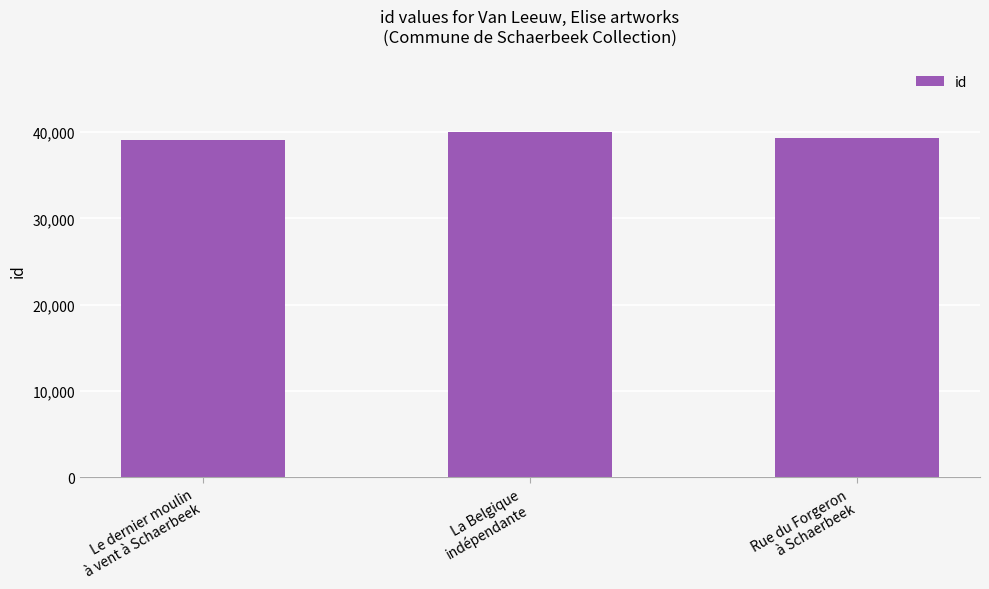

What is the maximum value shown in the chart?

40076